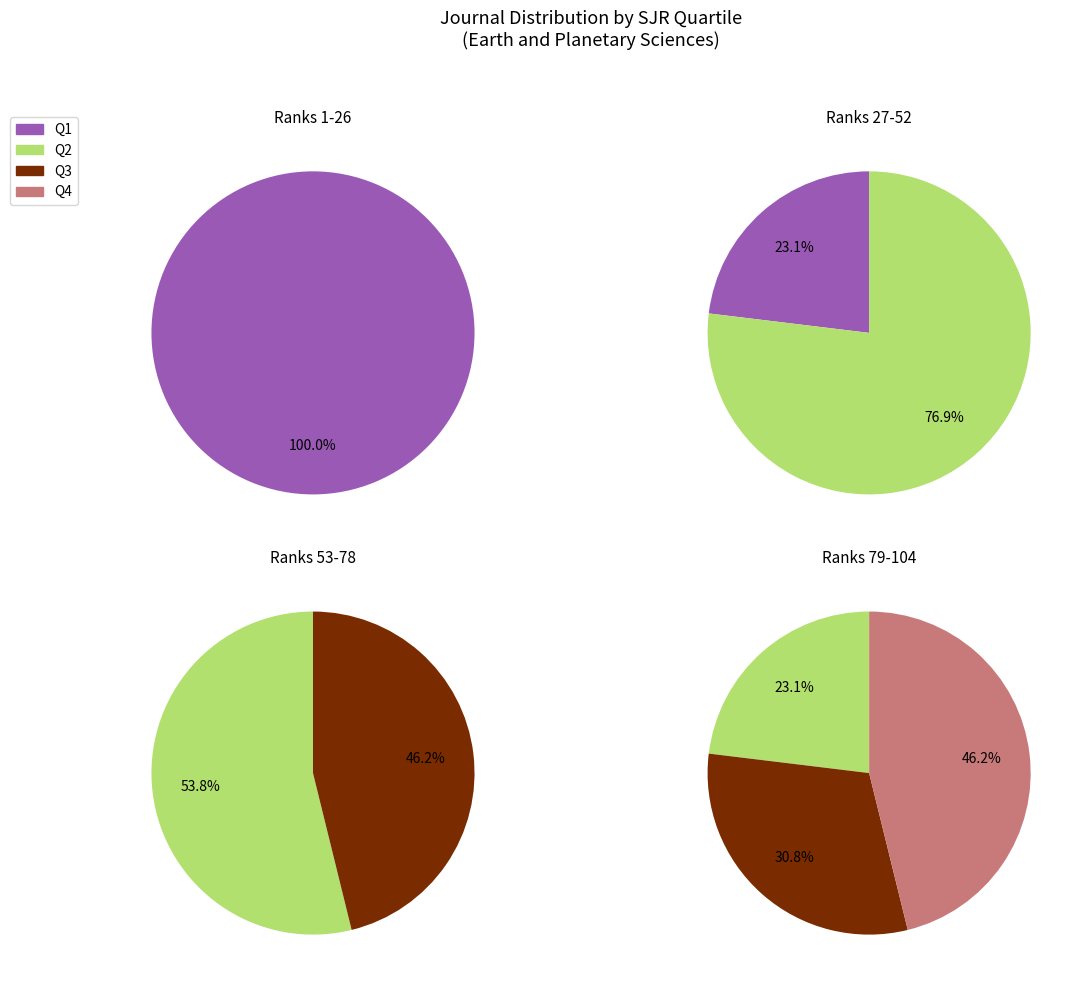

The Q3 slice represents 1% of the pie. True or false?

False